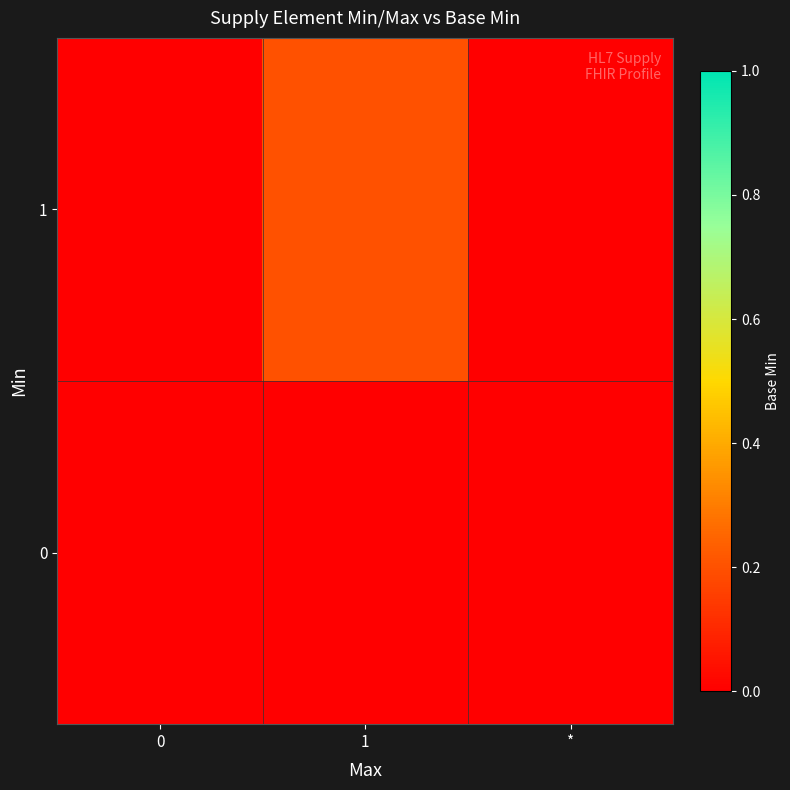

How many distinct data groups are displayed?

2